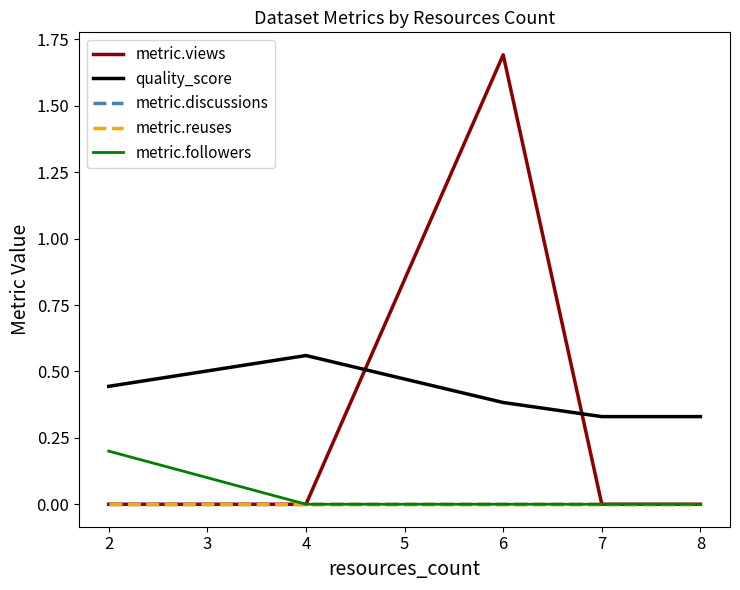

At how many categories does at least one series exceed 1?

1